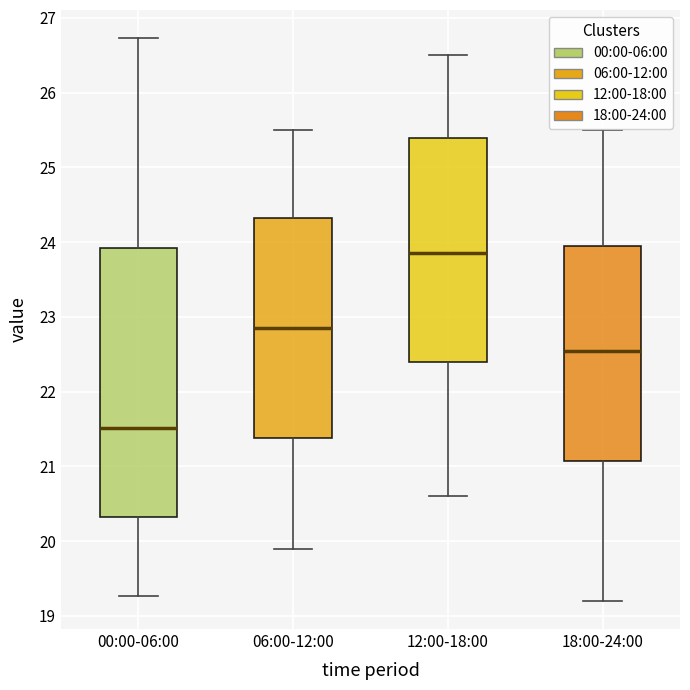

Which box has the highest median line?

12:00-18:00